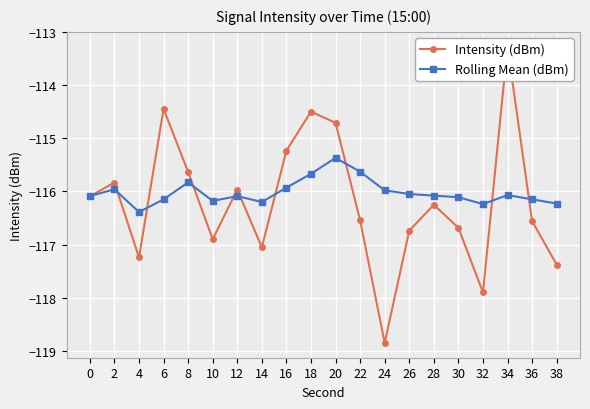

At 32, list the series in order from largest to smallest.

Rolling Mean (dBm), Intensity (dBm)